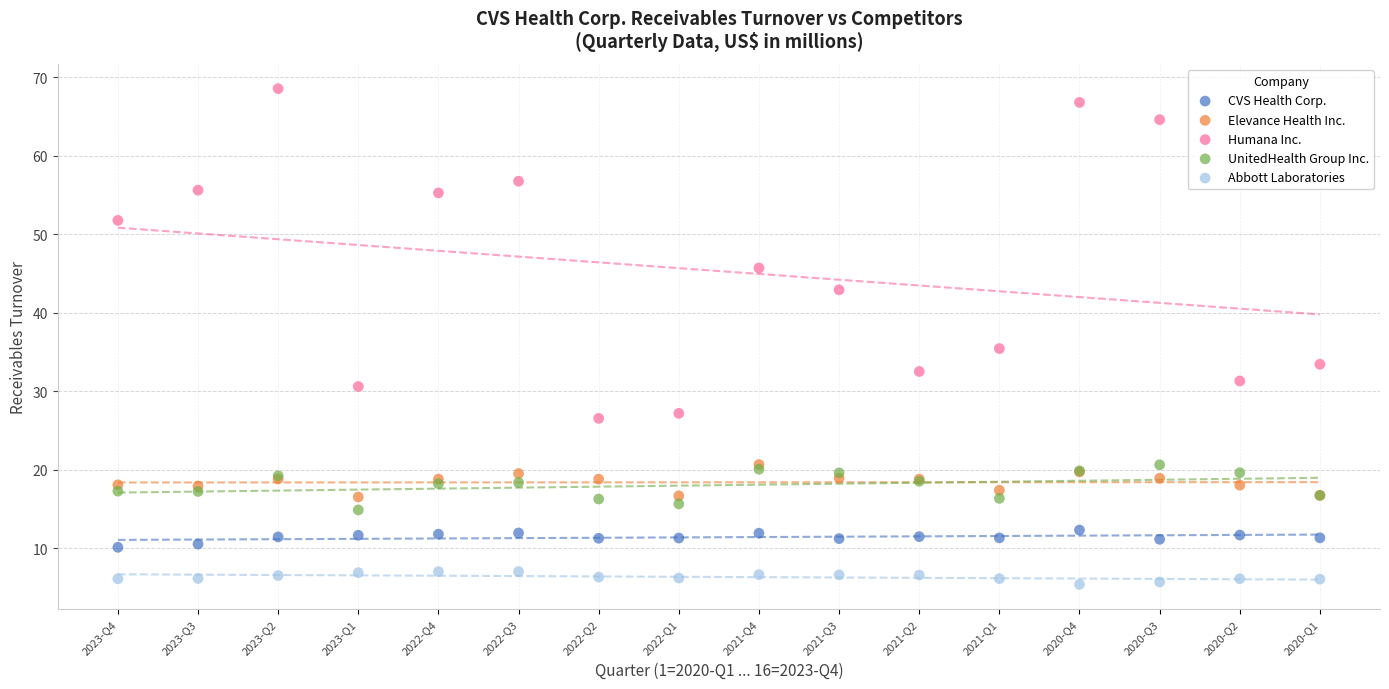

In the Humana Inc. series, what Y value is closest to 47?

45.7